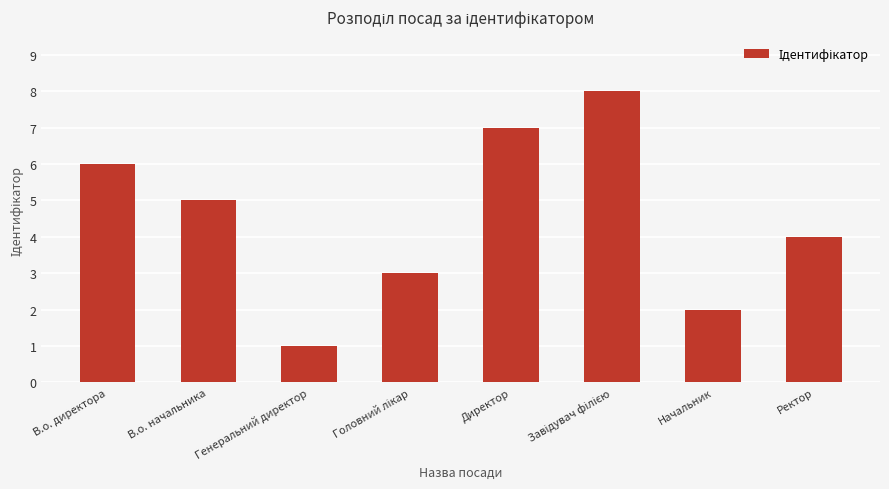

What is the label of the 2nd bar from the left?

В.о. начальника